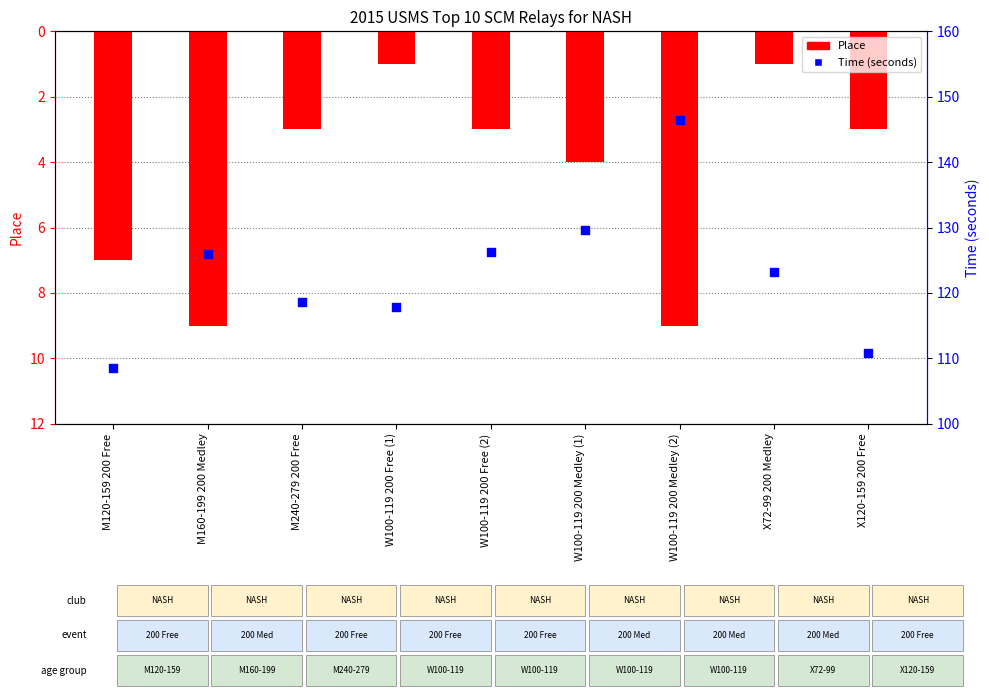

Which series has the largest total across all categories?

Time (seconds)